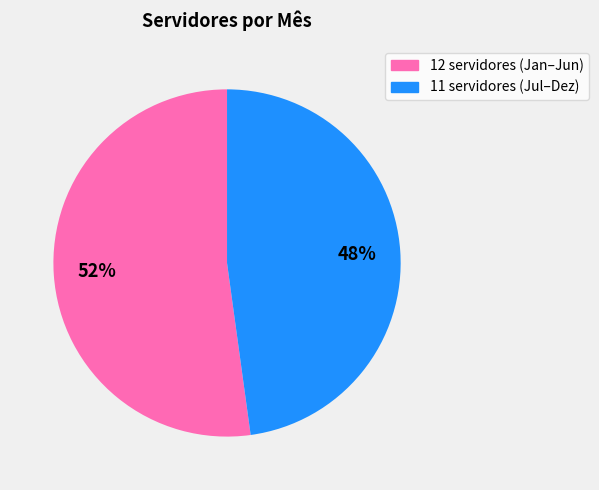

To the nearest percent, what is the average slice percentage?

50%